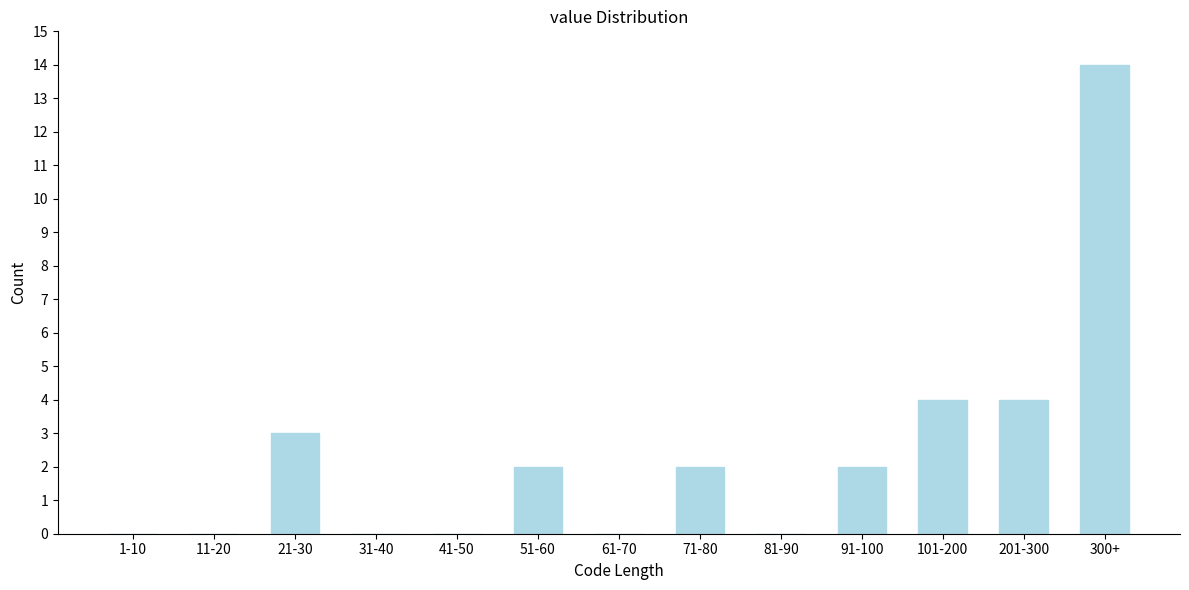

Reading left to right, extract all data points from this chart.

1-10=0	11-20=0	21-30=3	31-40=0	41-50=0	51-60=2	61-70=0	71-80=2	81-90=0	91-100=2	101-200=4	201-300=4	300+=14